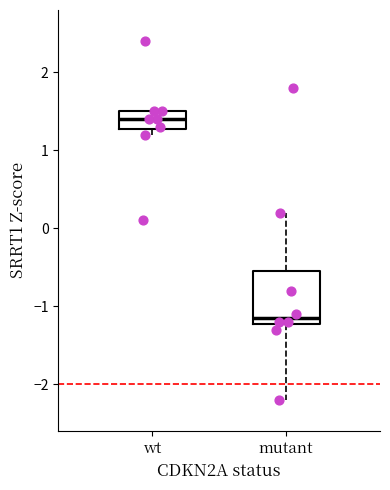

Which box has the highest median line?

wt